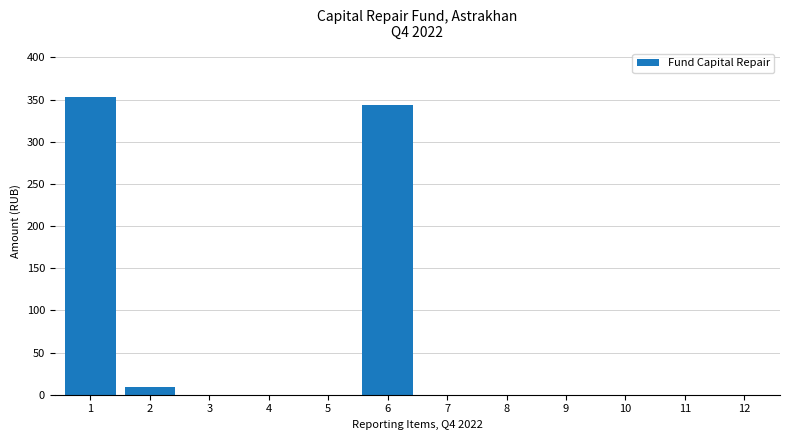

What is the change in value from 2 to 11?

-9.4